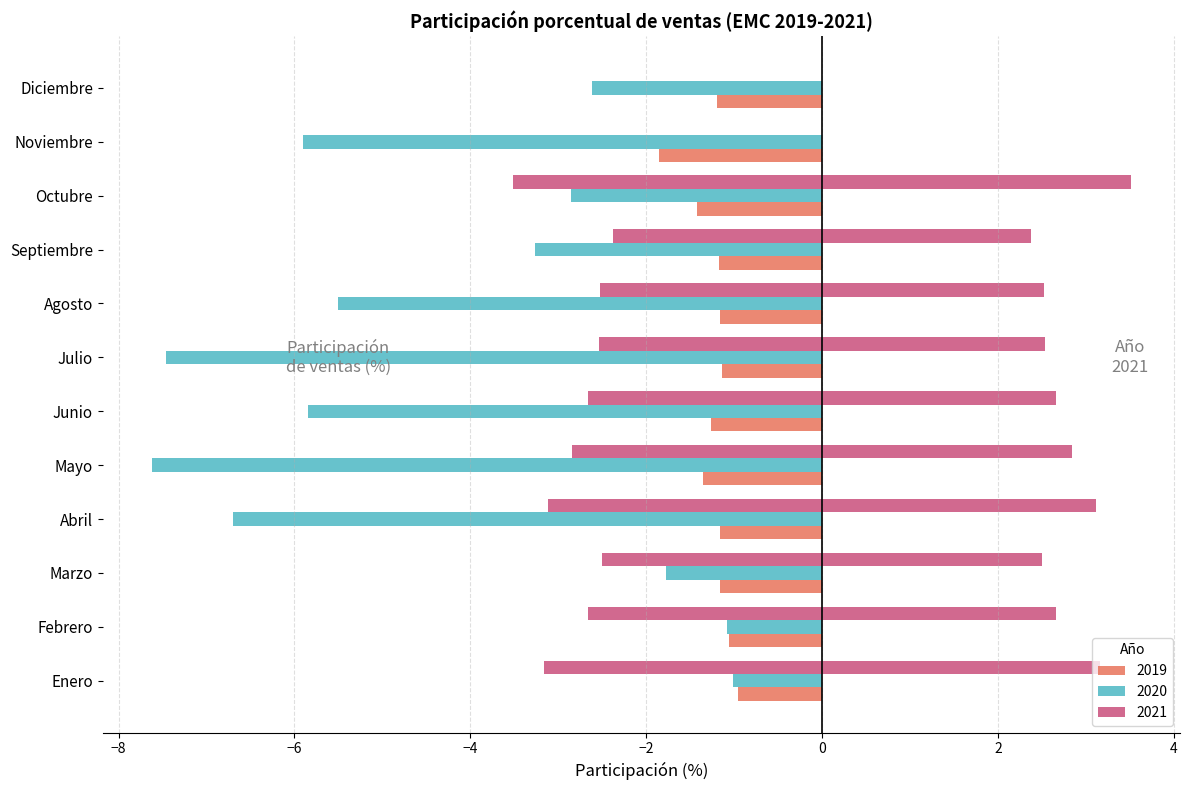

What is the sum of all 2021 values?

-27.9